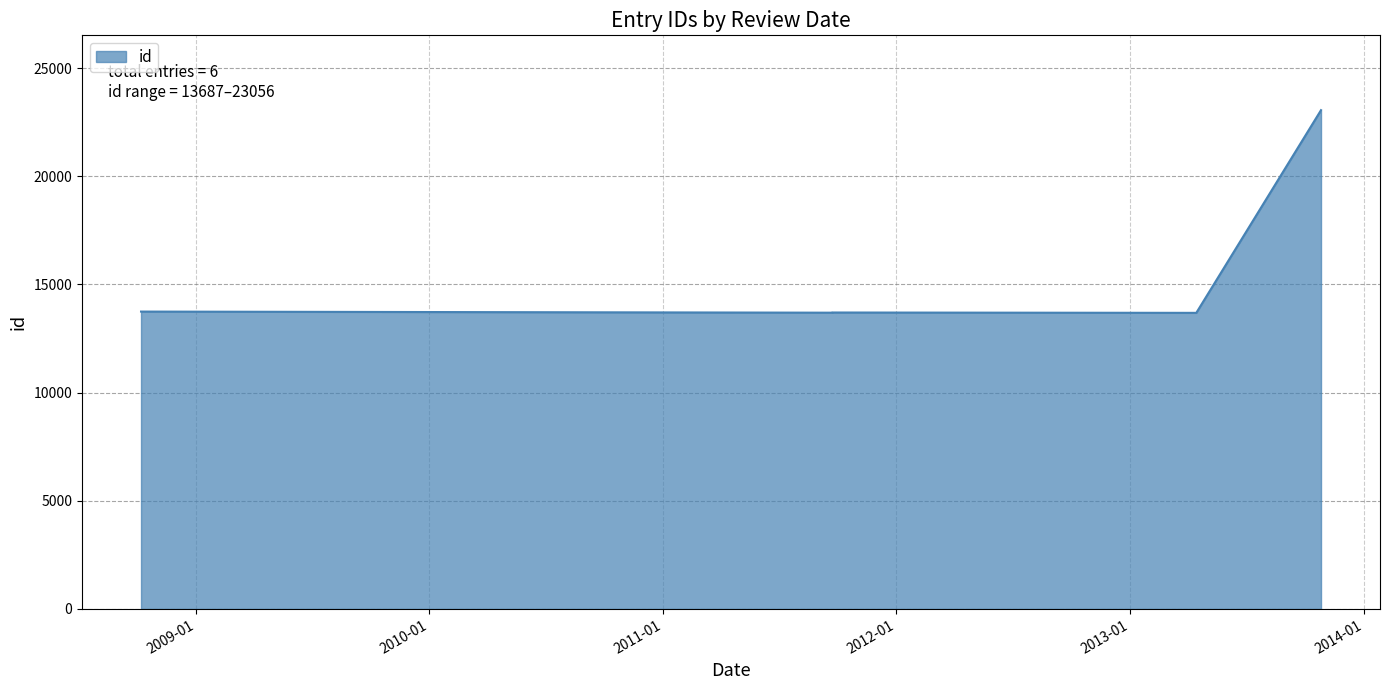

What is the difference between the values at 2013-10-26 and 2008-10-07?

9369